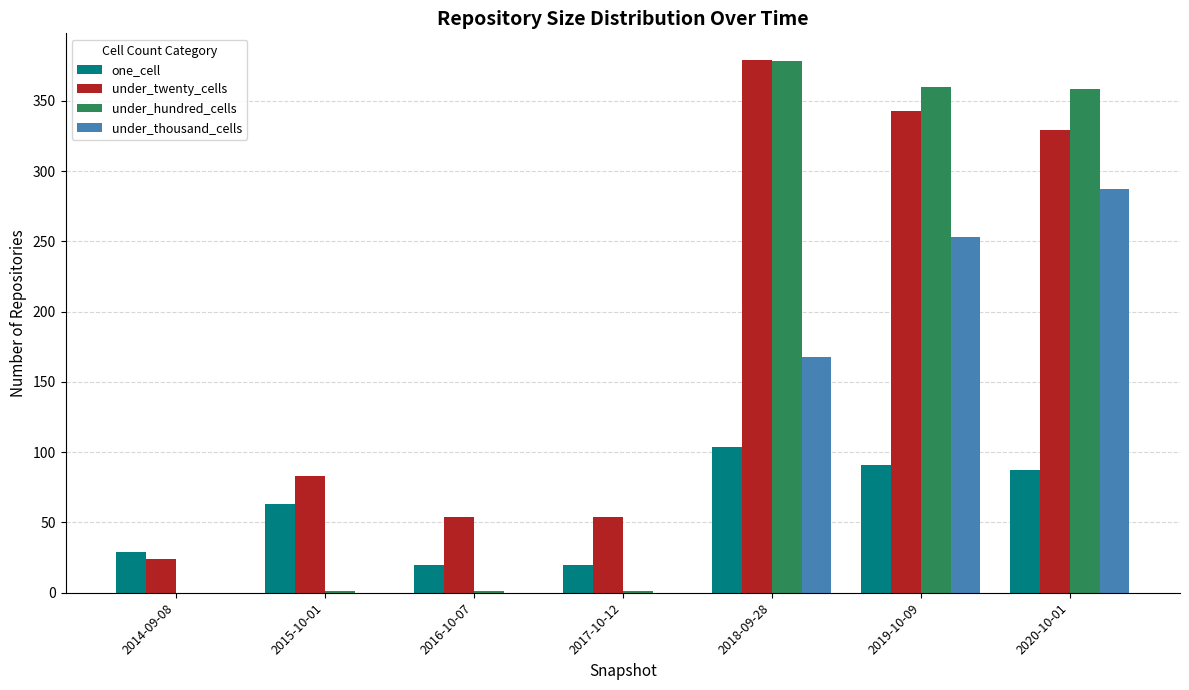

What are all the series names shown in the legend?

one_cell, under_twenty_cells, under_hundred_cells, under_thousand_cells